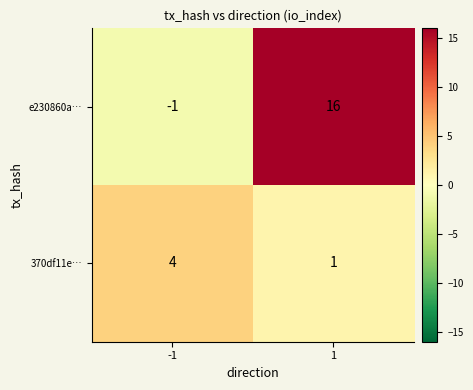

Between -1 and 1, which series saw the biggest shift?

e230860a…